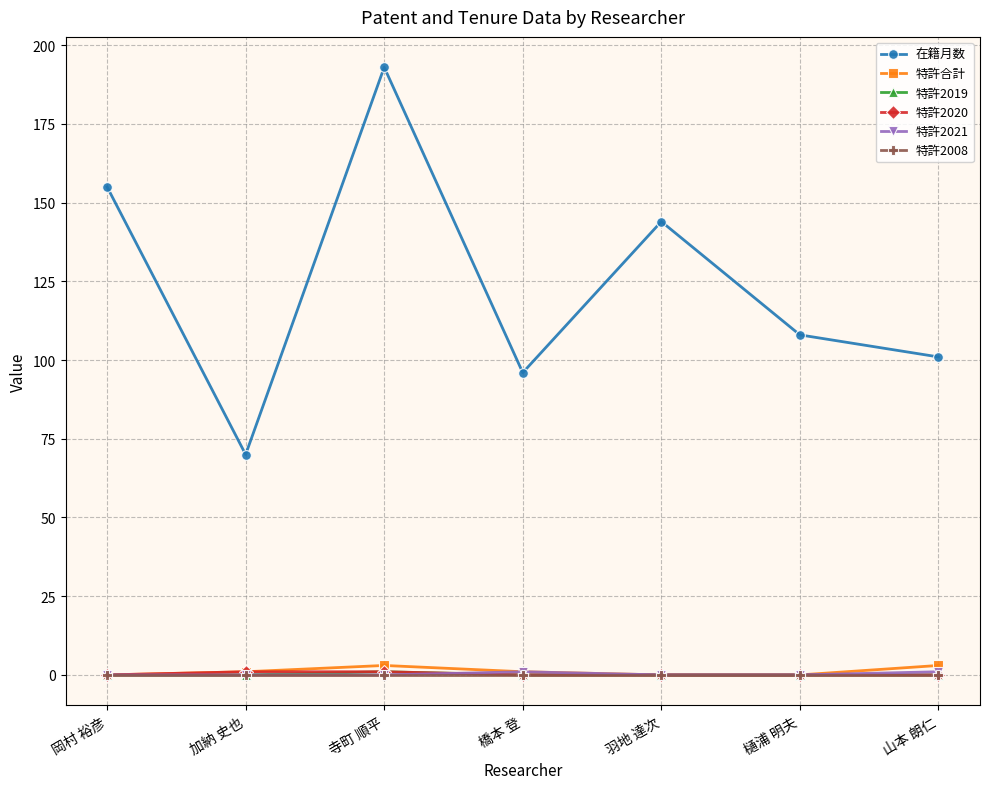

The 特許合計 series shows 0 at 岡村 裕彦. True or false?

True